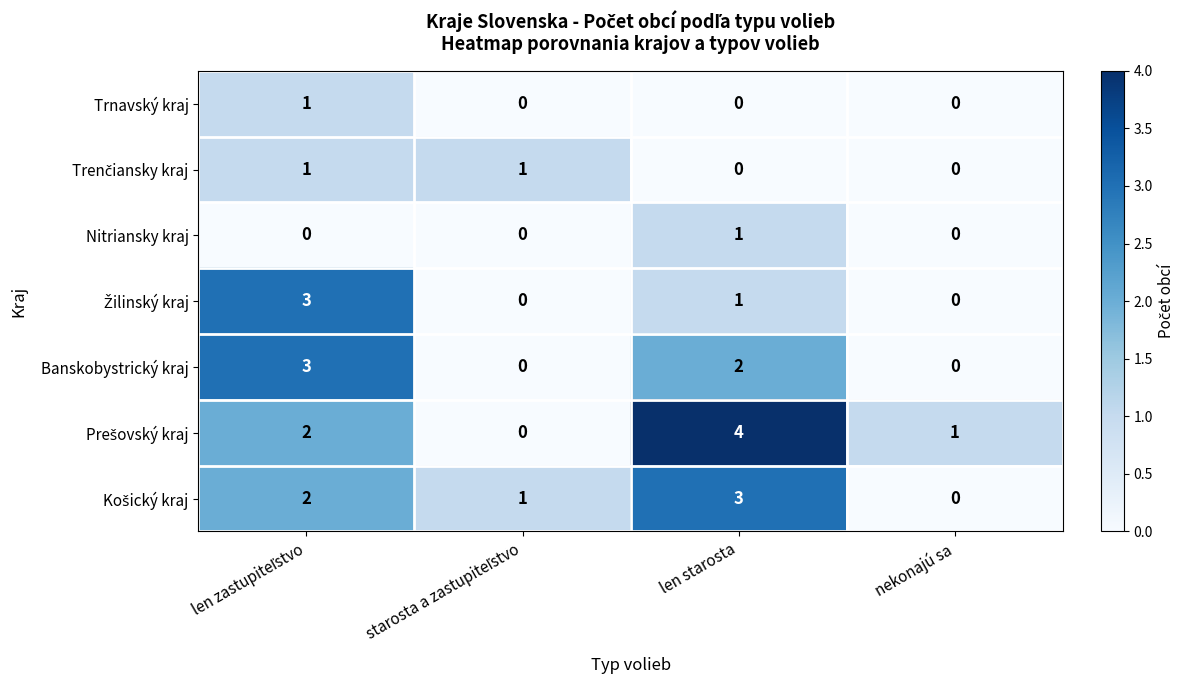

At which category does the chart reach its peak across all series?

len starosta